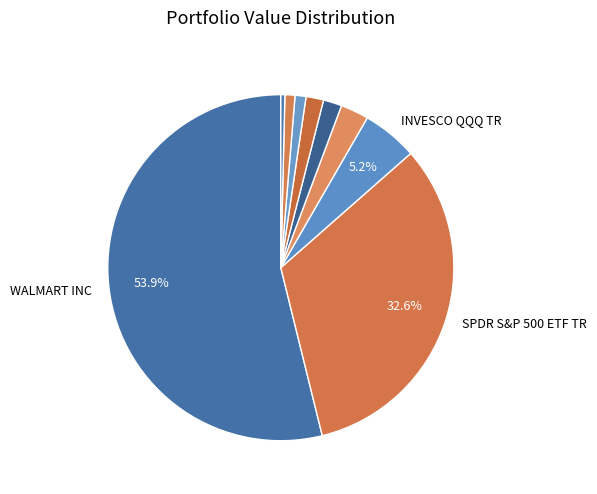

How many segments does this pie chart have?

9